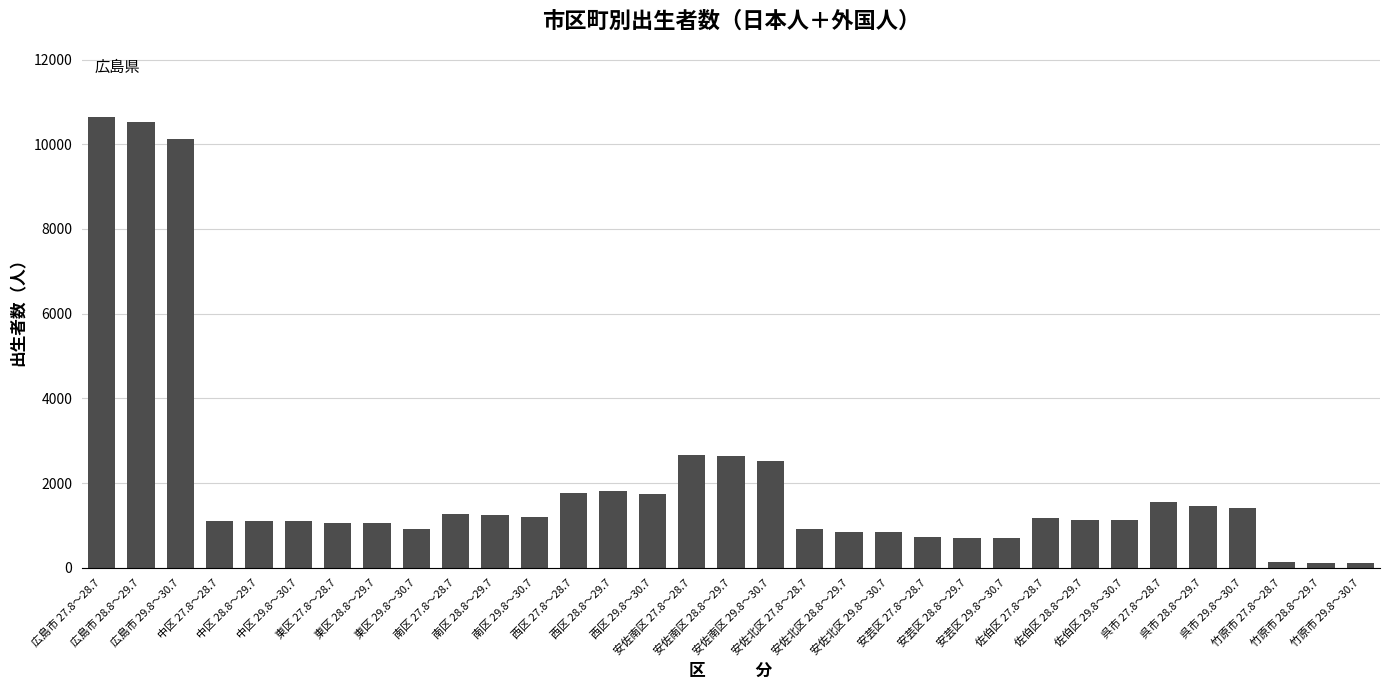

What is the average value?

2042